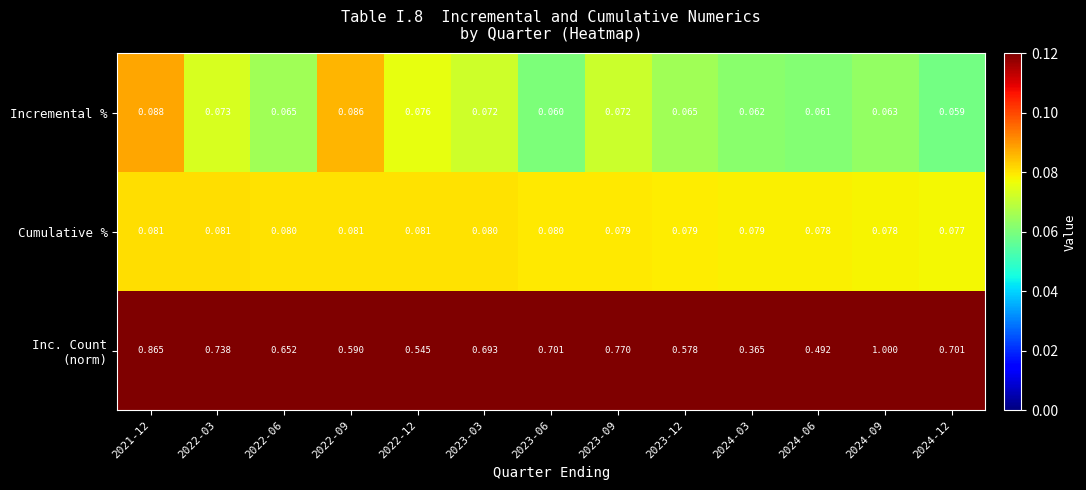

How many series are shown in this chart?

3